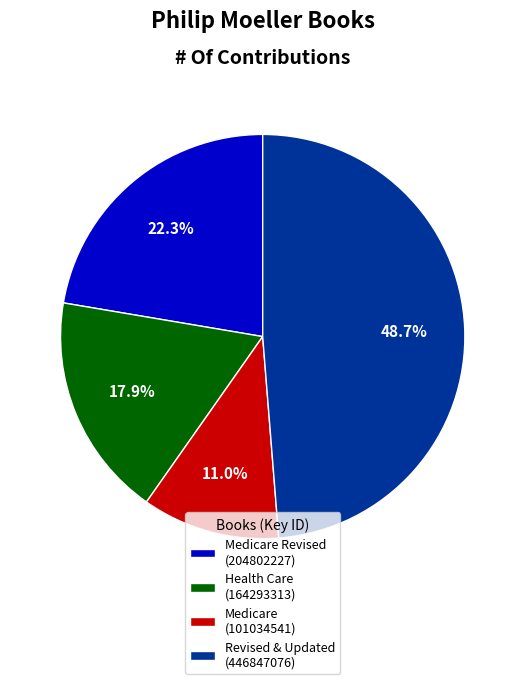

Is Medicare Revised (204802227) the majority of the pie?

No